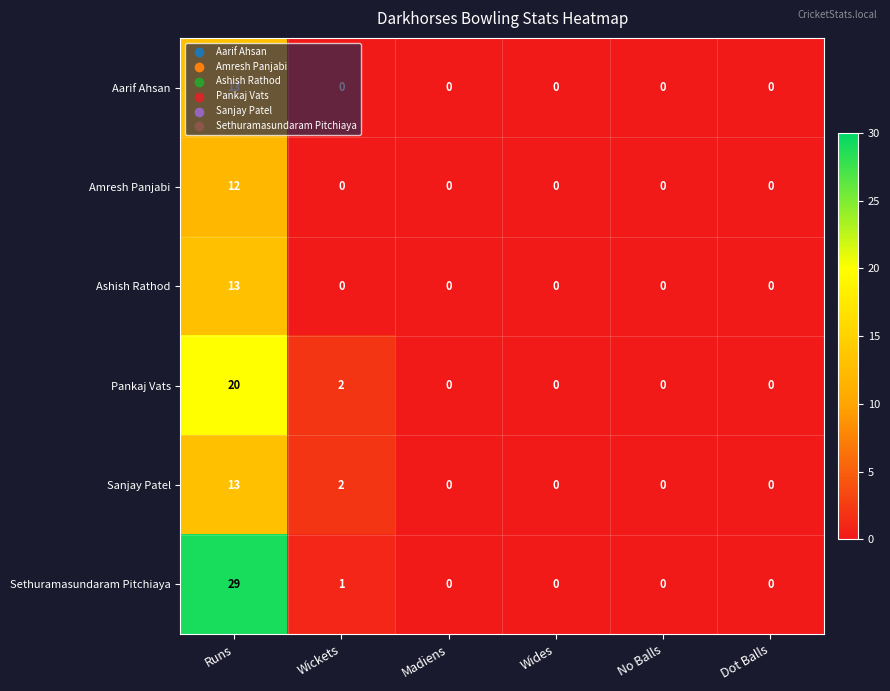

At which category does the chart reach its peak across all series?

Runs